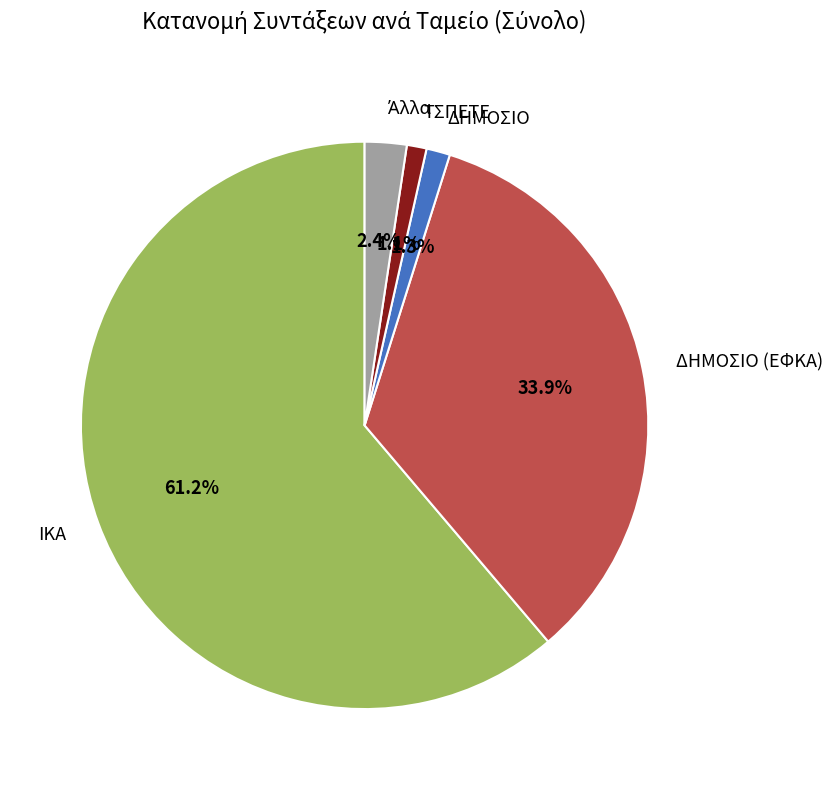

To the nearest percent, what is the difference between the largest and smallest slice percentages?

60%